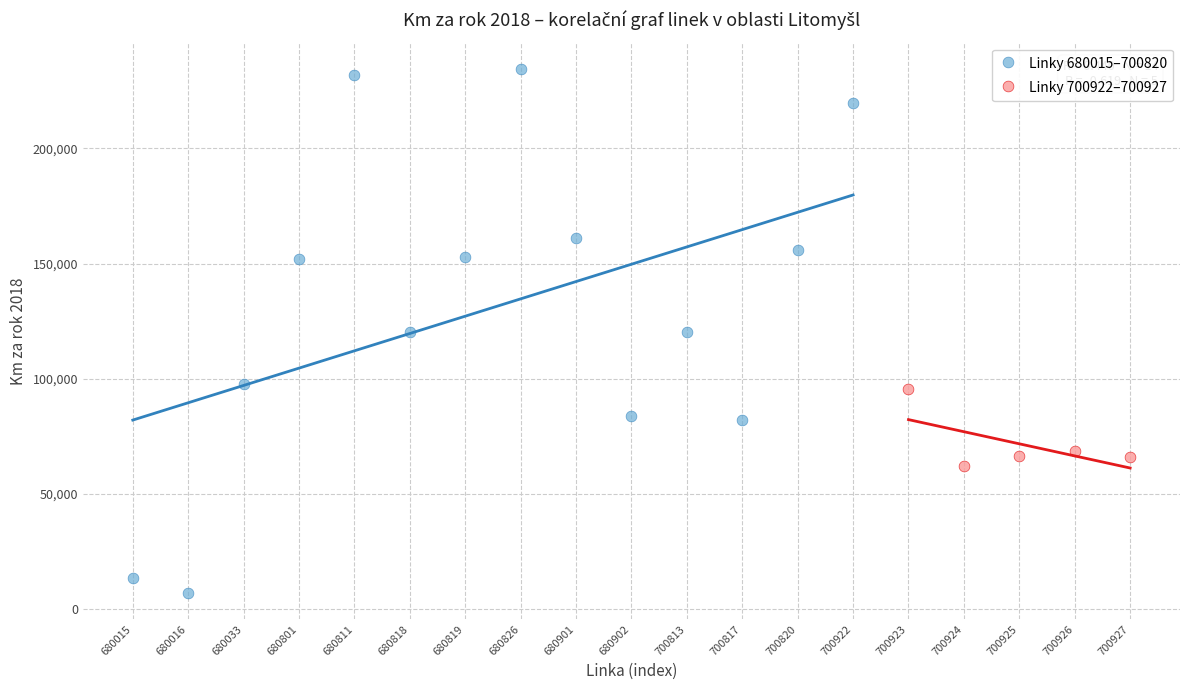

Which series reaches the minimum Y coordinate?

Linky 680015–700820